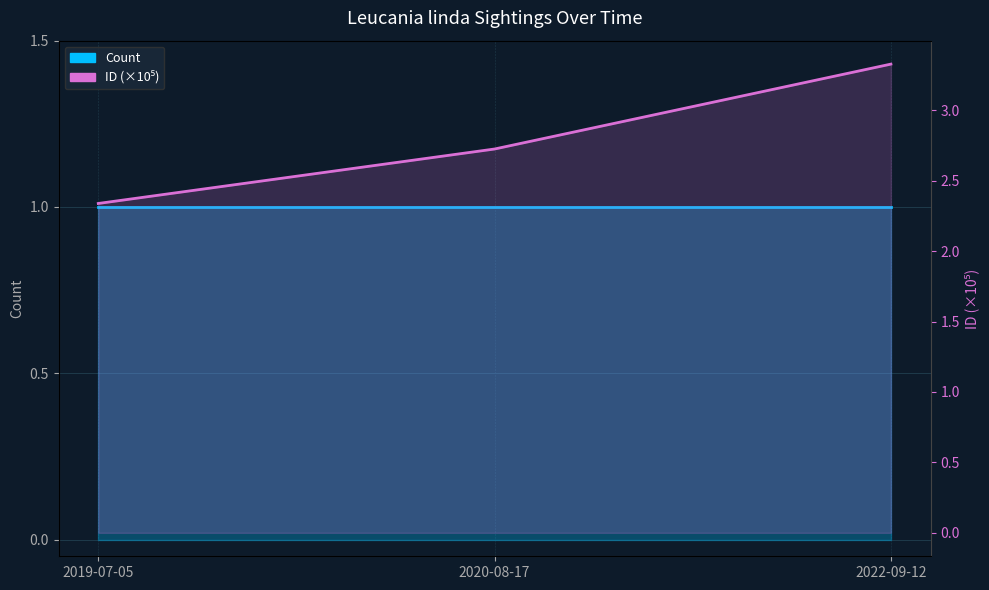

What is the approximate value at 2019-07-05?

2.3